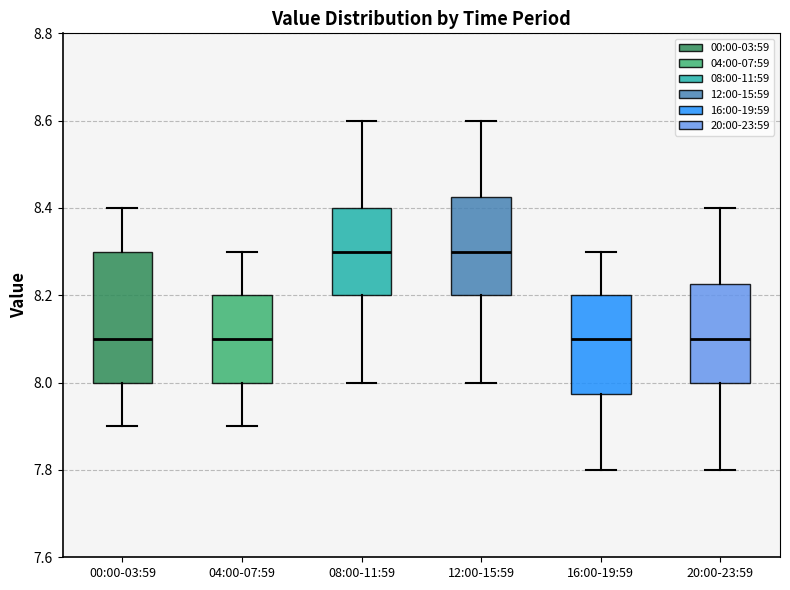

Reading left to right, transcribe this box plot: for each box, give where its median line is, the range the box spans, and where its two whiskers end, as read against the y-axis. The values are not printed on the chart, so give them approximately, as read against the axis.

00:00-03:59: median 8.10, box 8.00 to 8.30, whiskers 7.90 to 8.40
04:00-07:59: median 8.10, box 8.00 to 8.20, whiskers 7.90 to 8.30
08:00-11:59: median 8.30, box 8.20 to 8.40, whiskers 8.00 to 8.60
12:00-15:59: median 8.30, box 8.20 to 8.42, whiskers 8.00 to 8.60
16:00-19:59: median 8.10, box 7.98 to 8.20, whiskers 7.80 to 8.30
20:00-23:59: median 8.10, box 8.00 to 8.22, whiskers 7.80 to 8.40